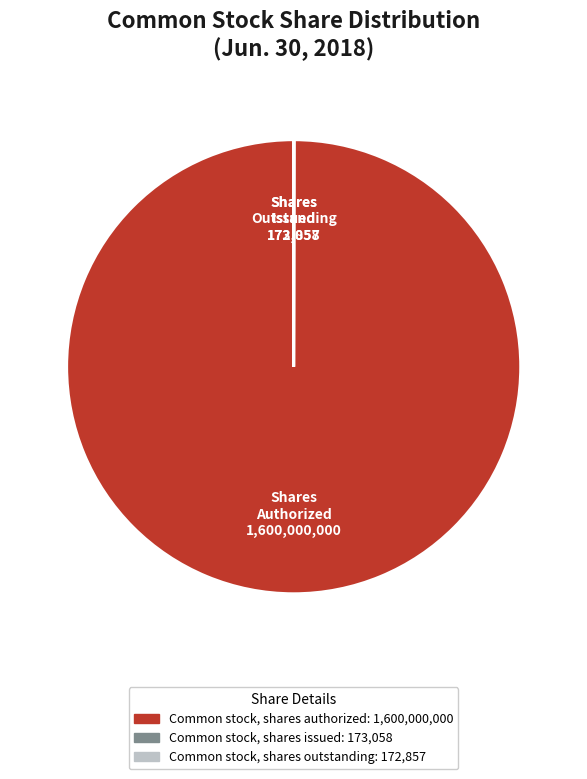

Is there any slice that represents more than half of the pie?

Yes